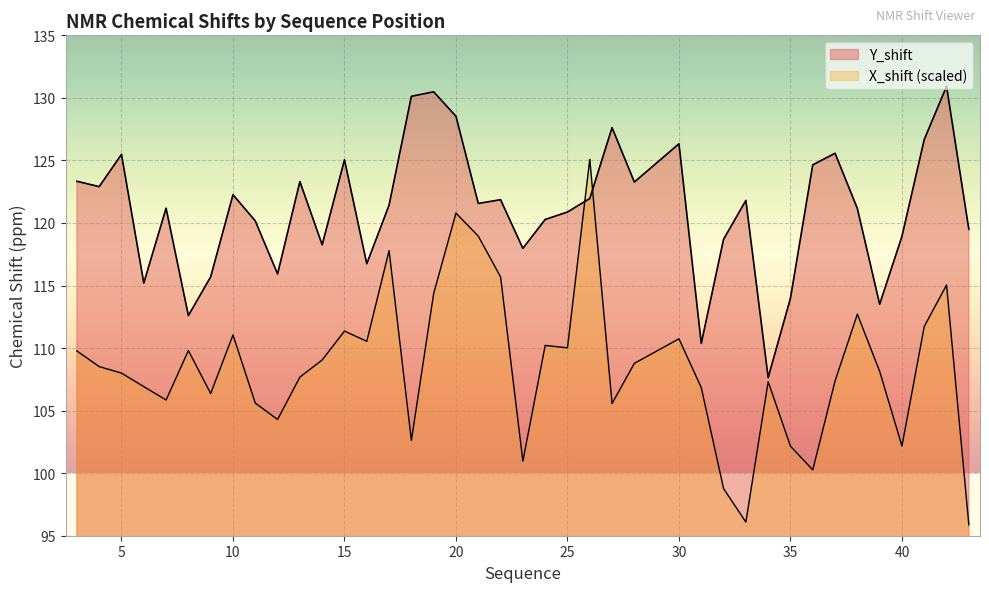

How many data points does each series have?

40